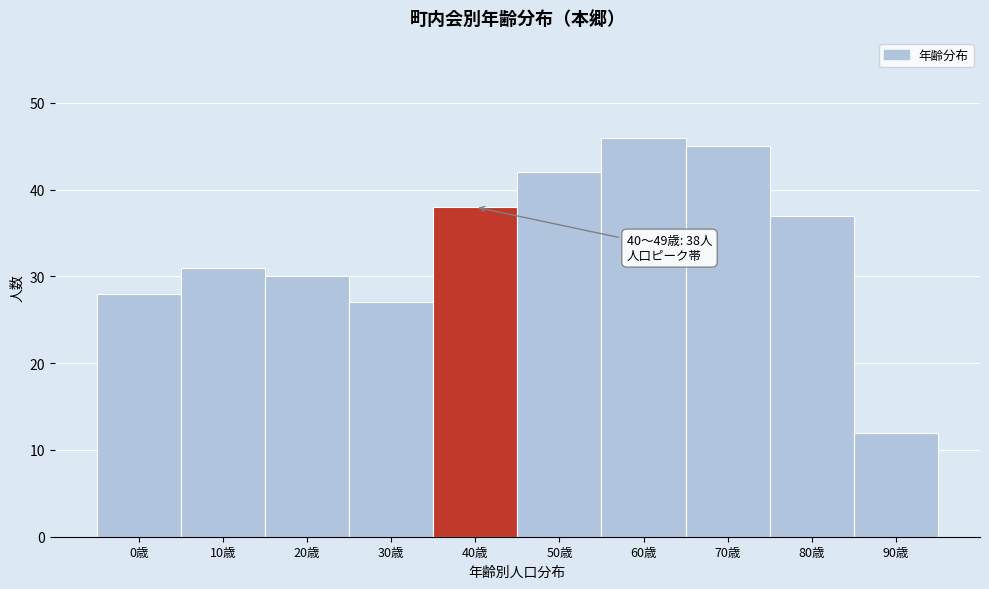

Reading left to right, transcribe all the data shown in this chart.

28	31	30	27	38	42	46	45	37	12